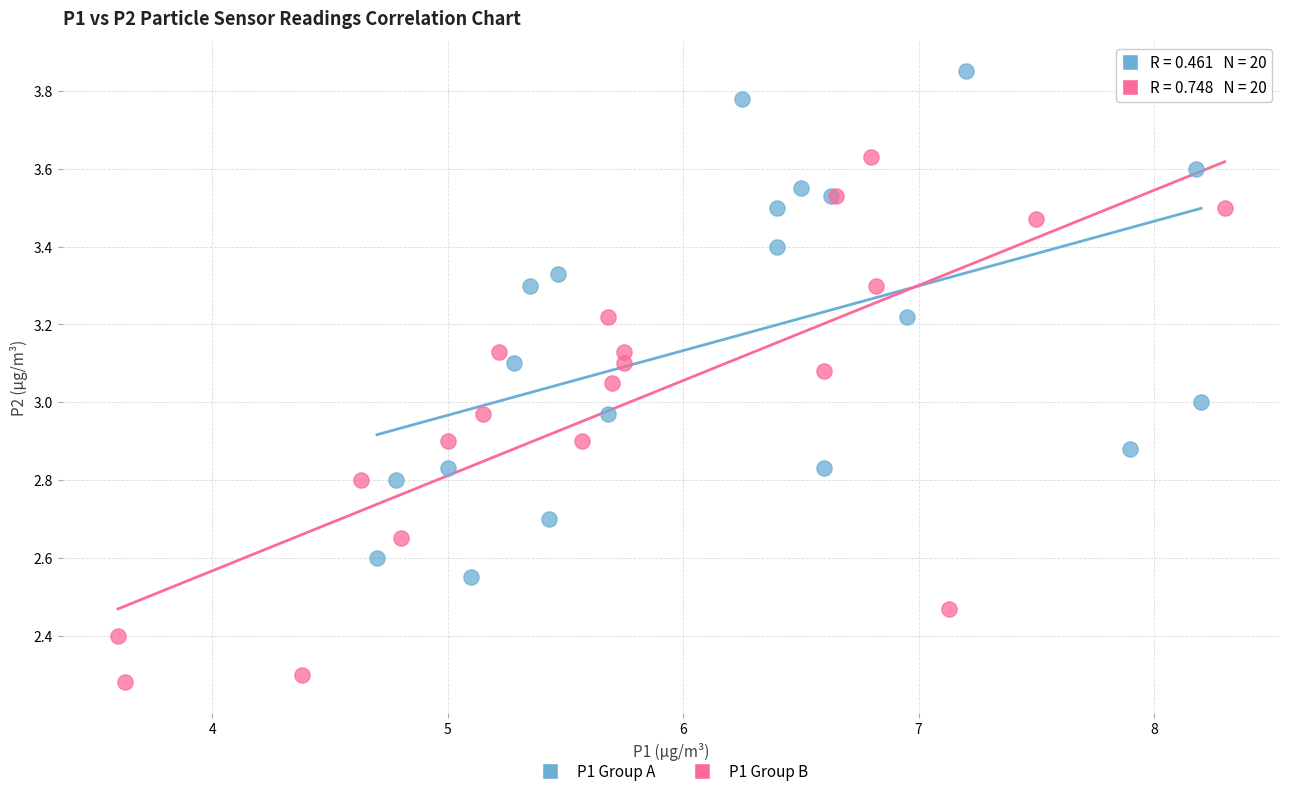

Which series contains the lowest Y value?

P1 Group B